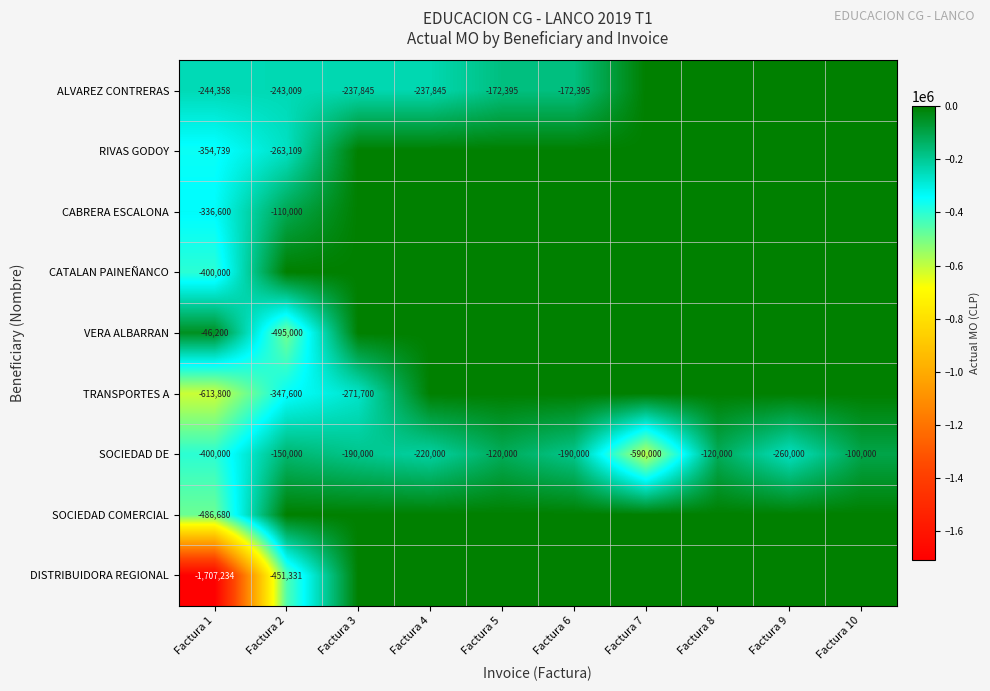

What is the difference between the ALVAREZ CONTRERAS values at Factura 4 and Factura 5?

65450